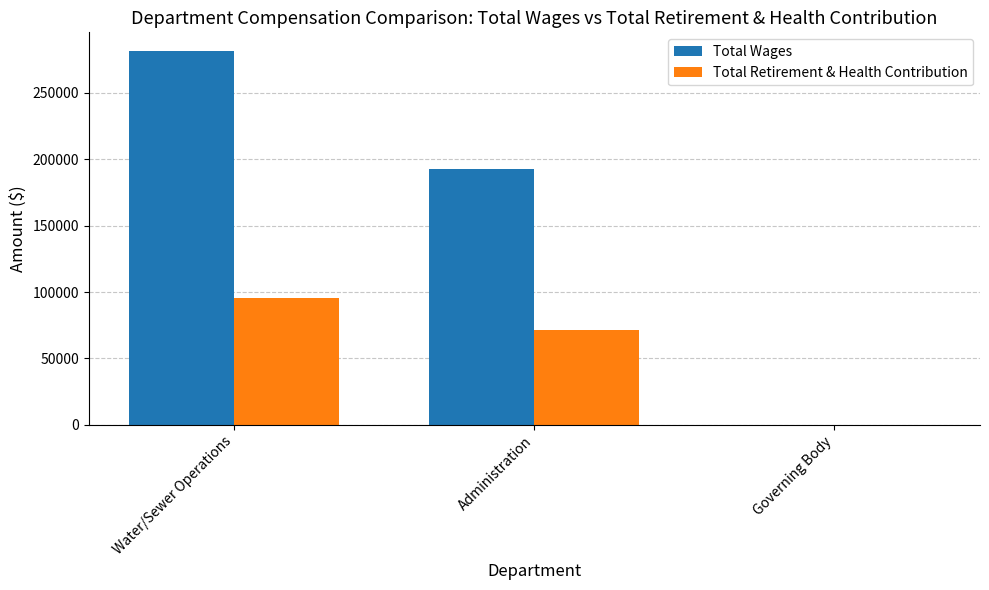

Where is Total Retirement & Health Contribution nearest to the value 47634?

Administration